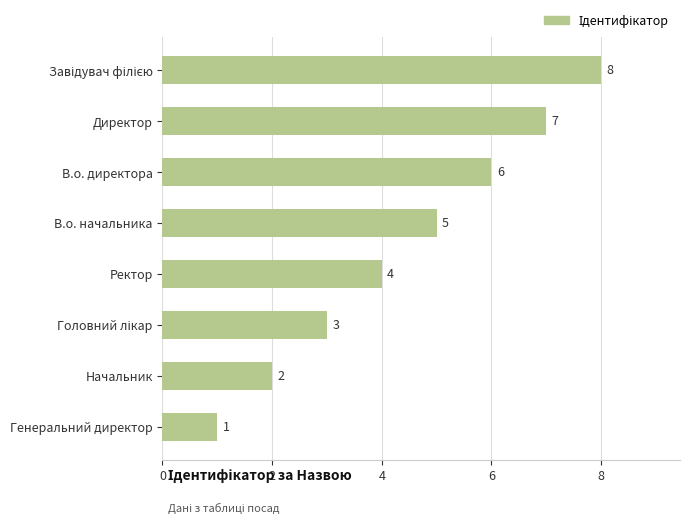

Reading top to bottom, what are all the values shown in this chart?

8	7	6	5	4	3	2	1